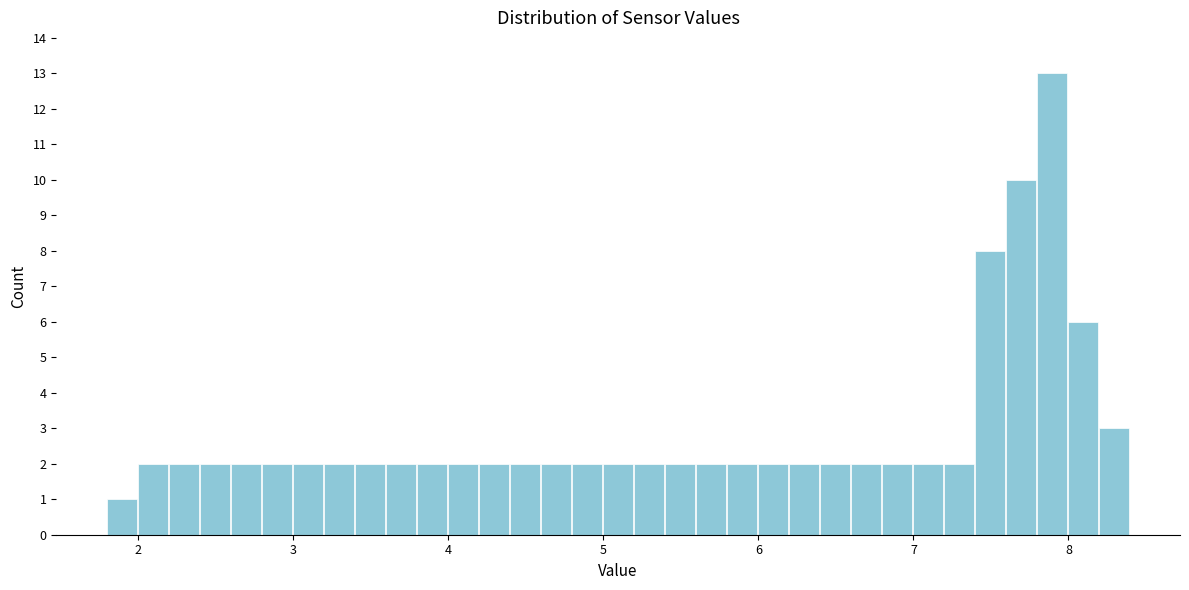

Read against the x-axis, roughly where is the centre of the tallest bar?

7.9